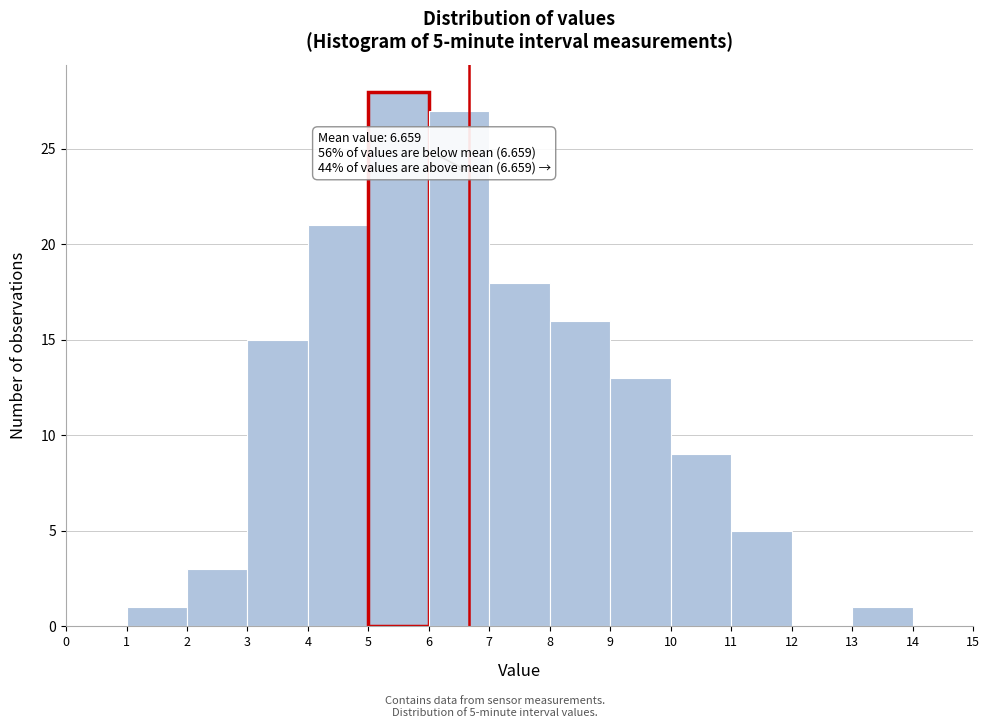

Over which range of the x-axis is the bar tallest?

5 to 6